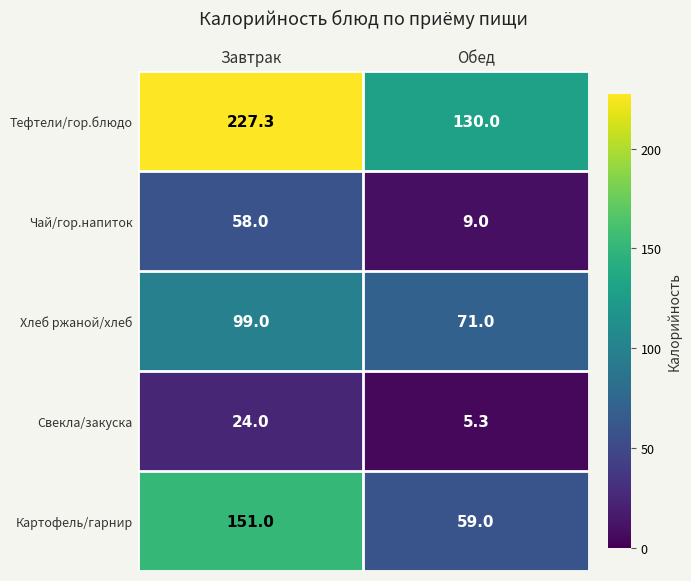

Where is Чай/гор.напиток nearest to the value 33?

Обед